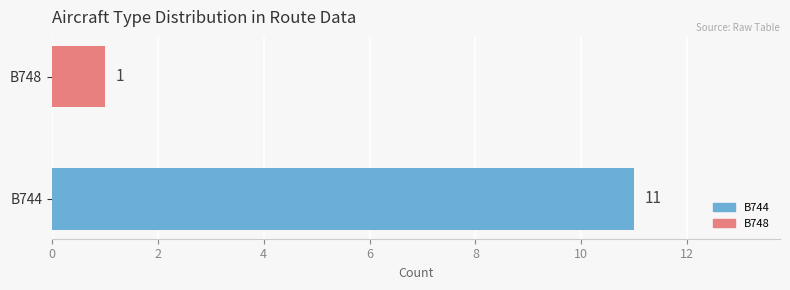

Which category has the highest value across all series?

B744